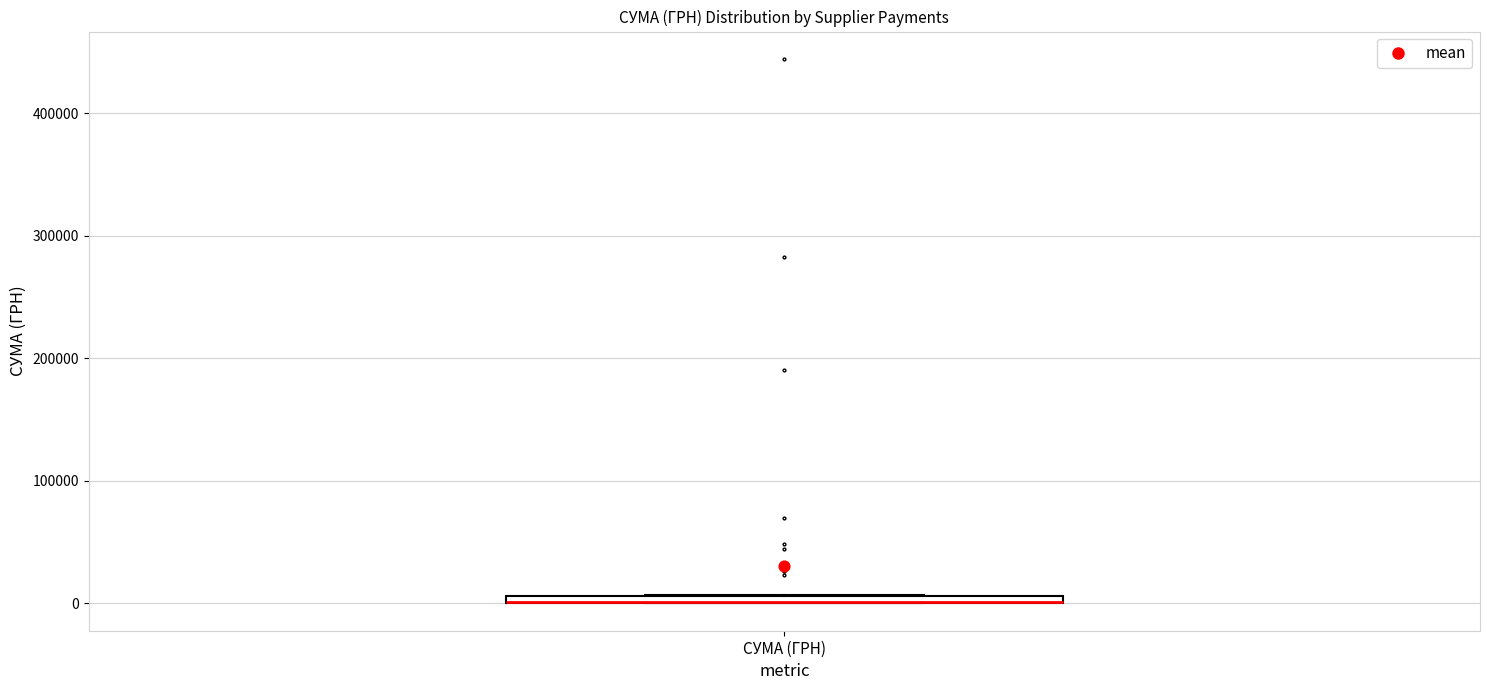

Where is the upper edge of the box for СУМА (ГРН) on the y-axis? The values are not printed on the chart, so give them approximately, as read against the axis.

10000